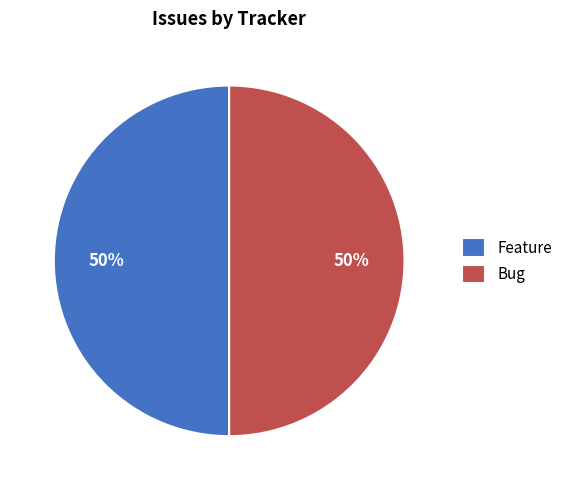

What is the ratio of the value at Bug to the value at Feature?

1.0